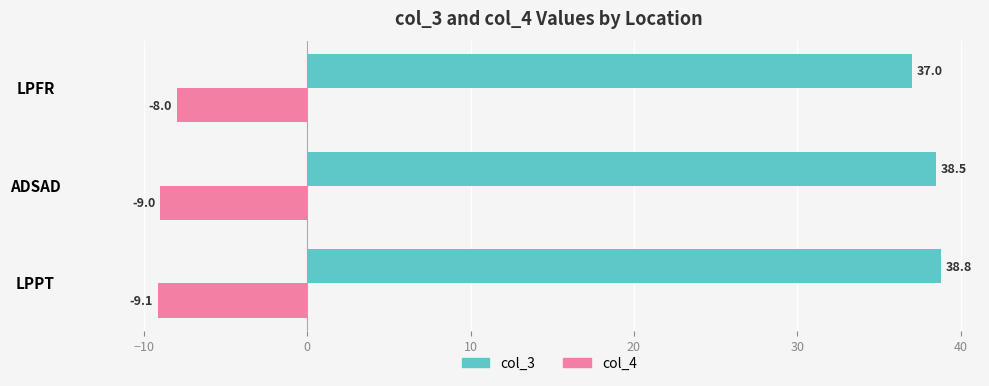

At which label does col_3 reach its peak?

LPPT